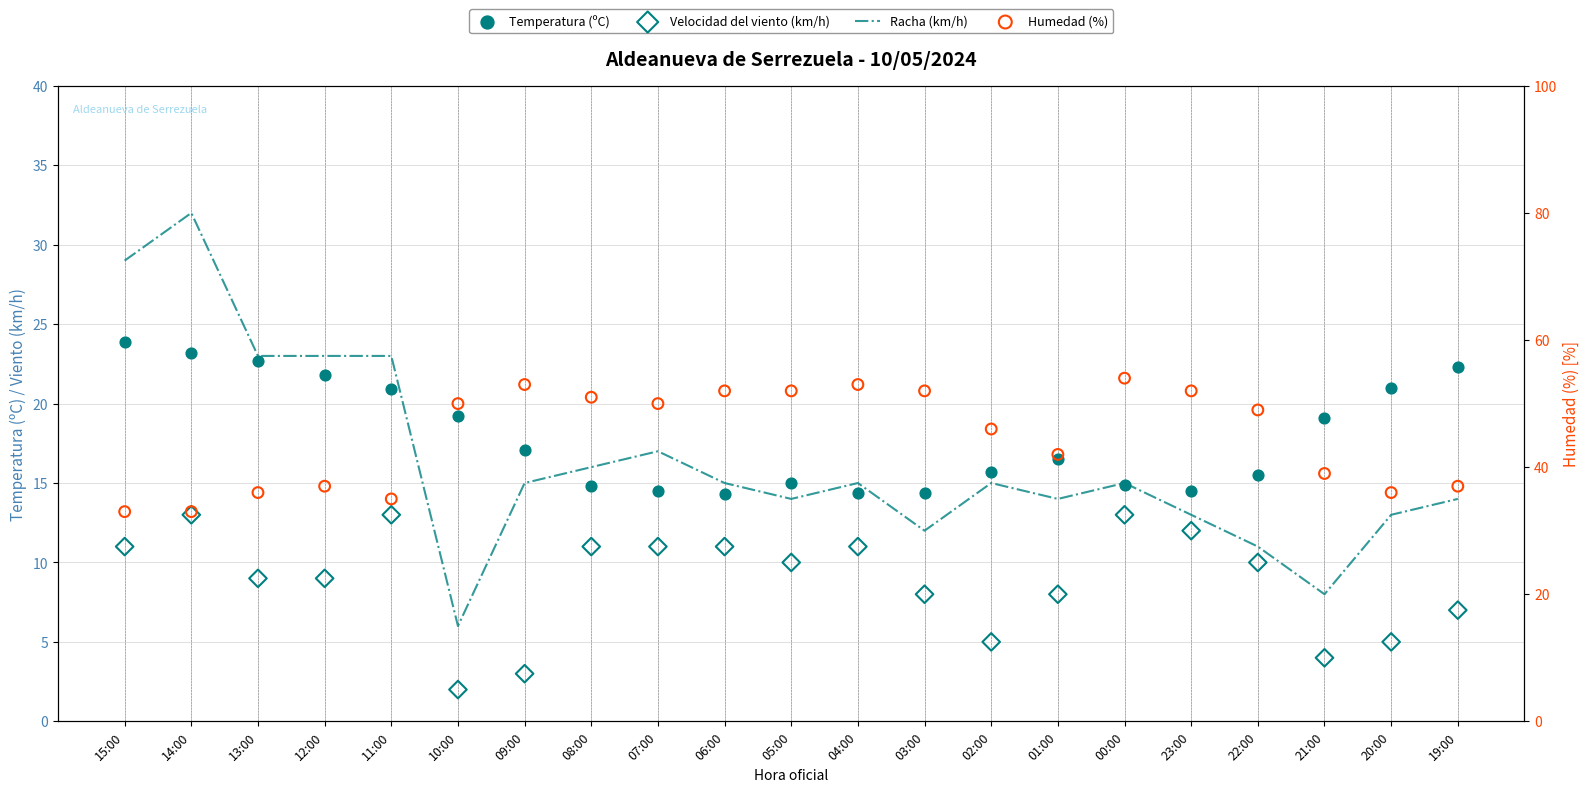

What is the total value across all series at 15:00?

96.9